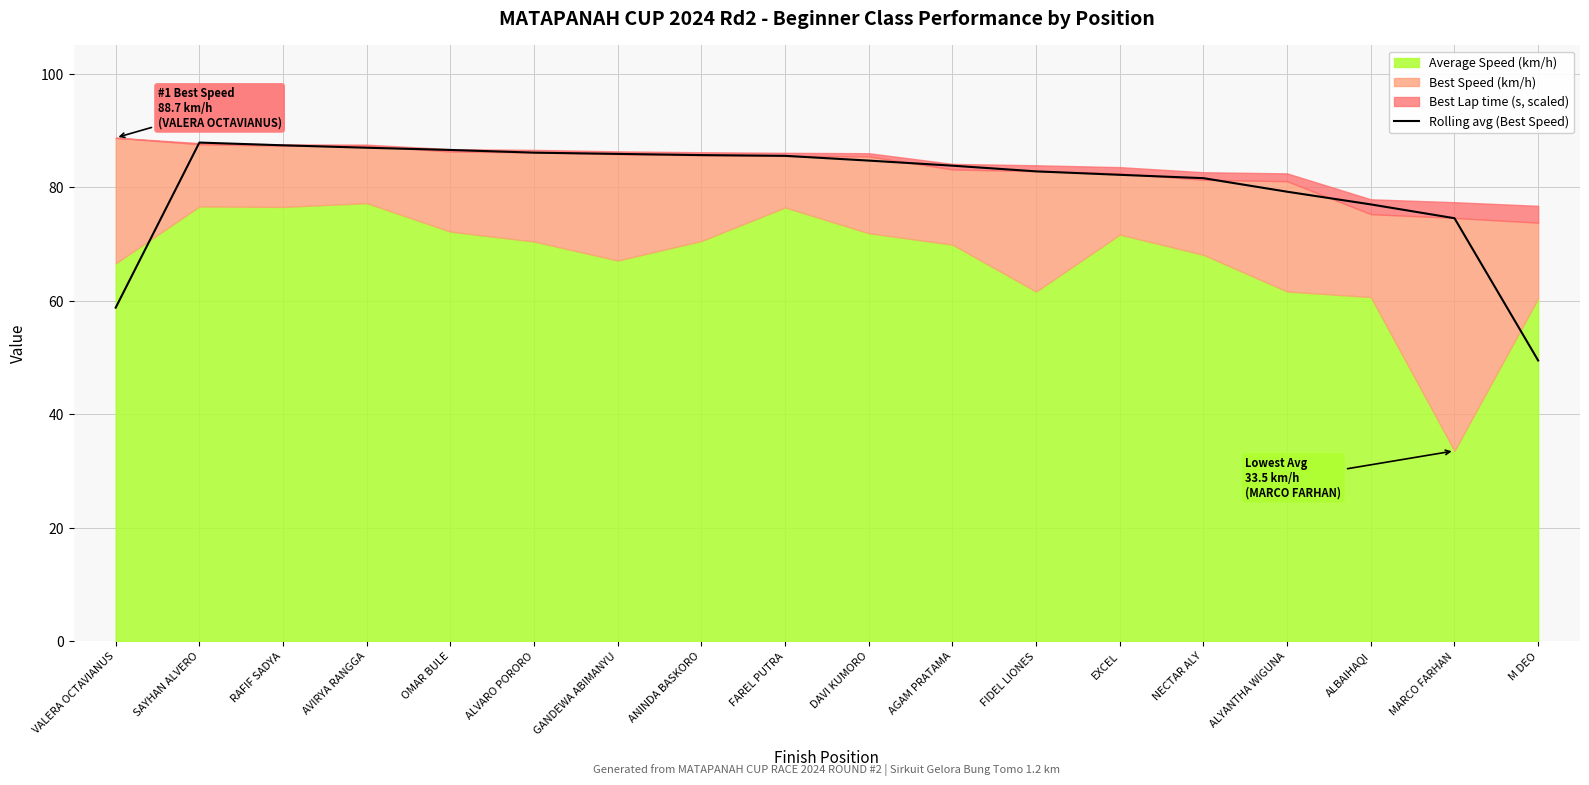

Which has a higher value, OMAR BULE or FAREL PUTRA?

OMAR BULE